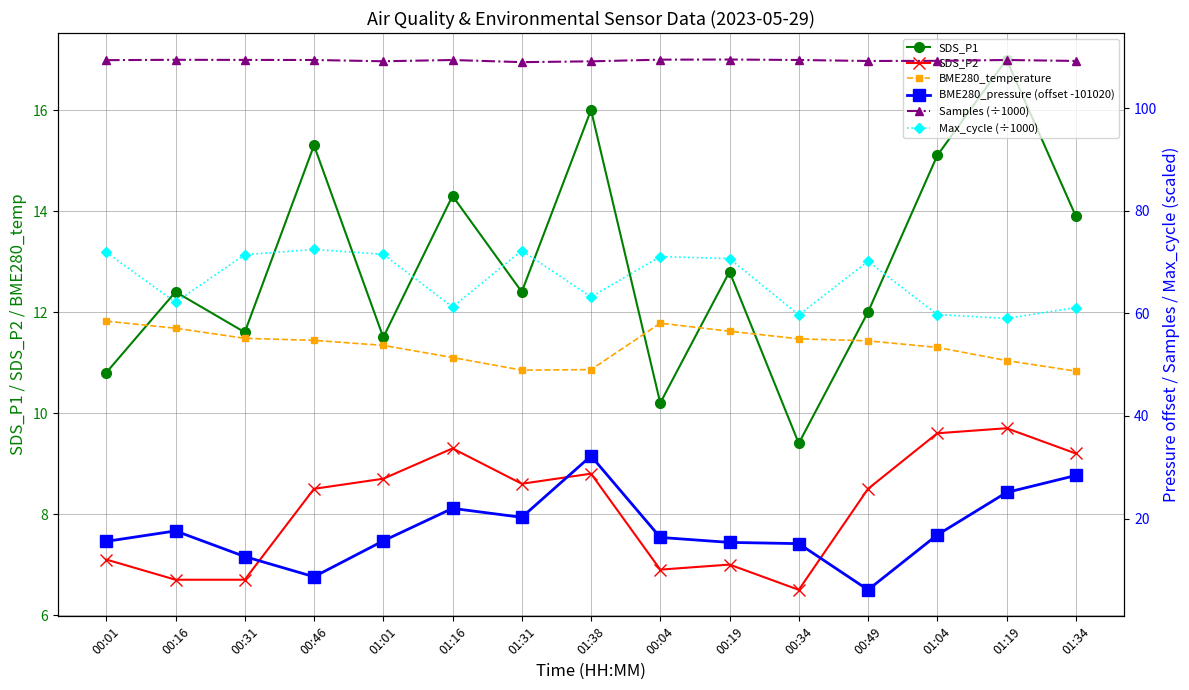

What is the sum of the SDS_P1 values at 00:16 and 00:01?

23.2